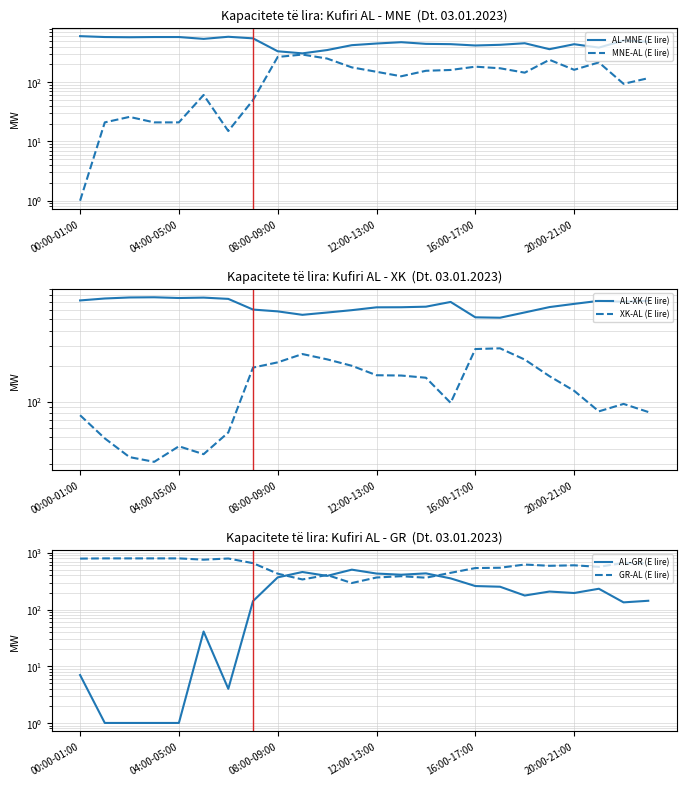

Is it true that MNE-AL (E lire) equals 349 at 19?

False